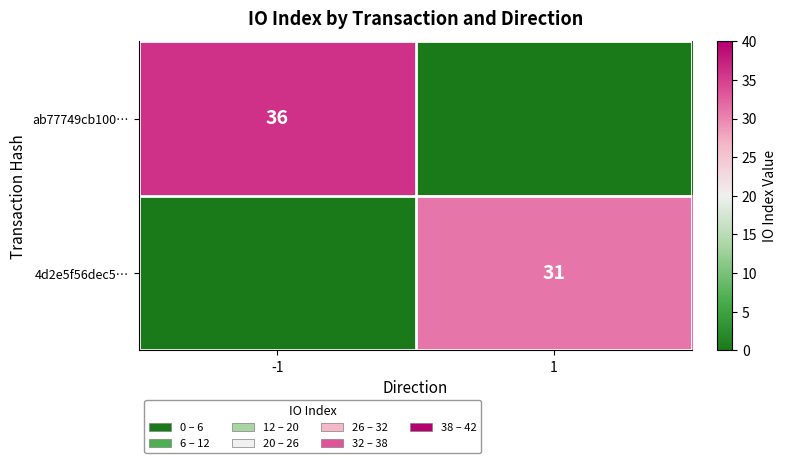

True or false: 4d2e5f56dec5… has a value of 31 at 1.

True